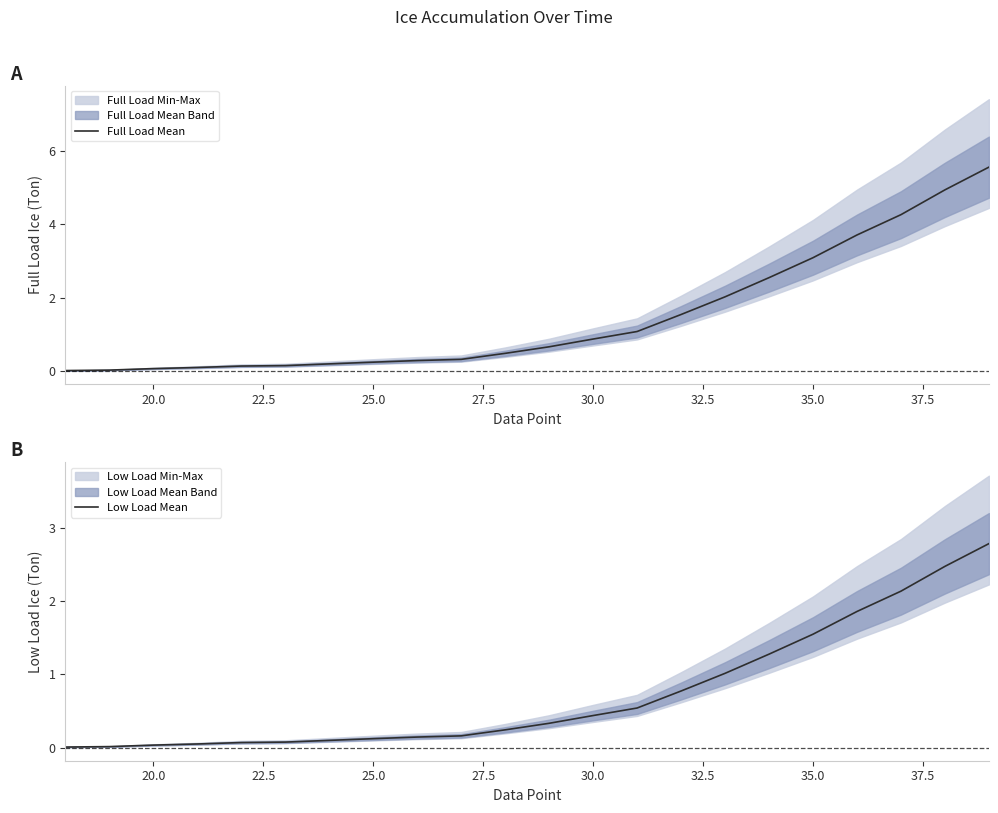

True or false: Full Load Mean has a value of 3.1 at 35.0.

True